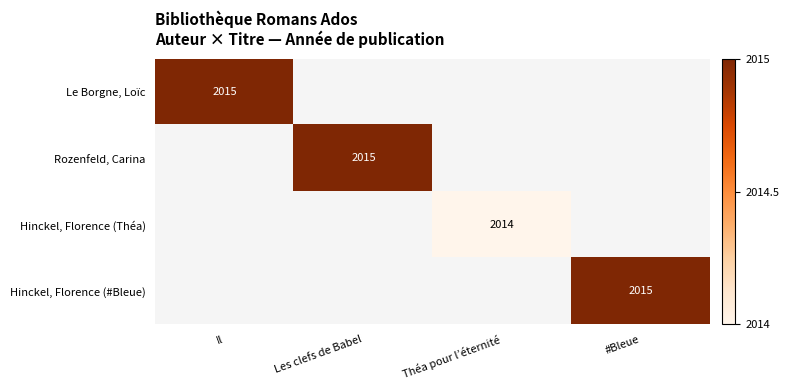

How many data points in Hinckel, Florence (#Bleue) are above 0?

1